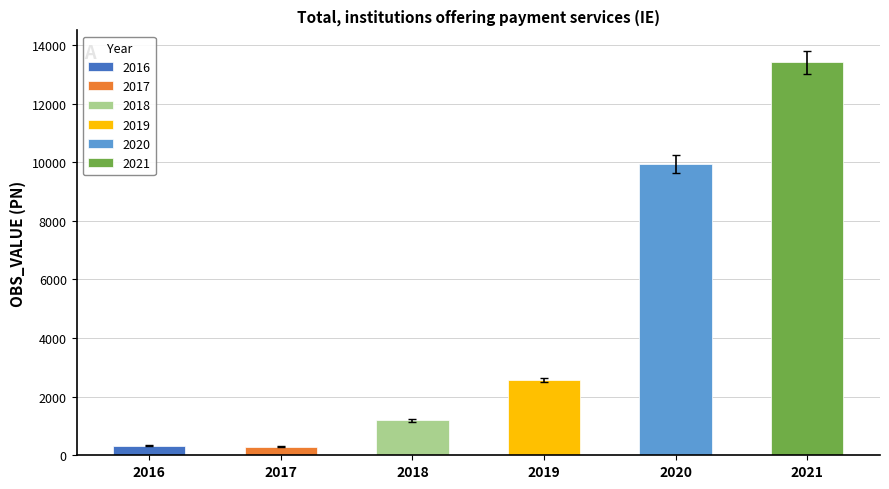

What is the ratio of the value at 2019 to the value at 2021?

0.2